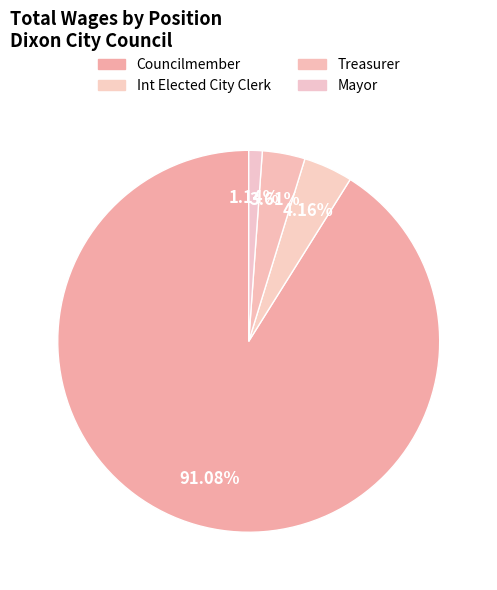

True or false: Councilmember accounts for 99% of the total.

False